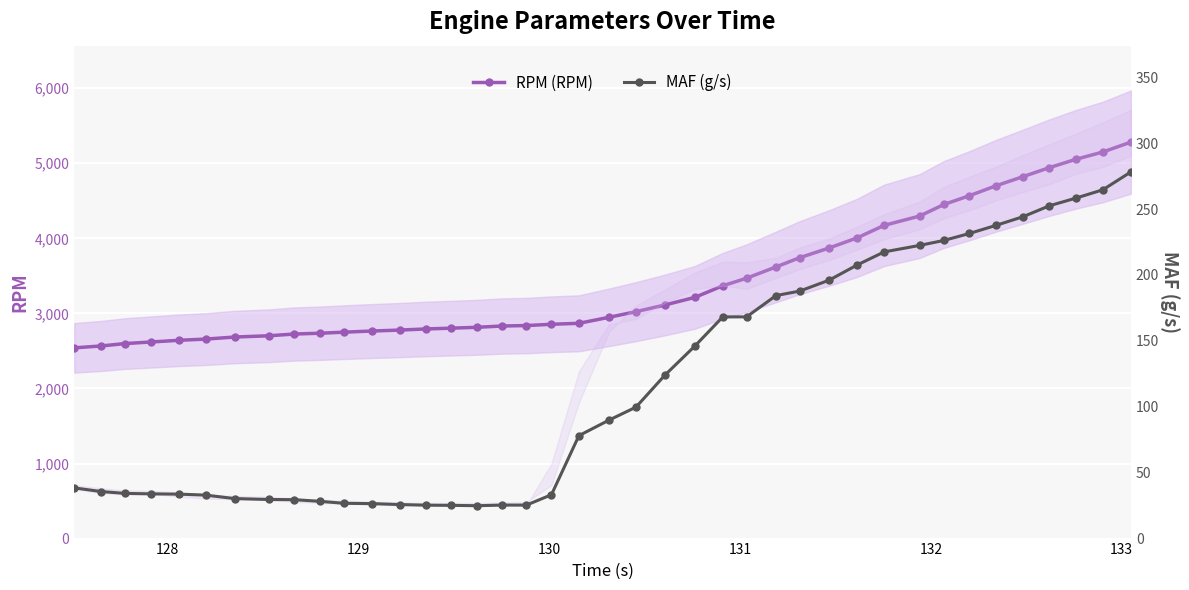

What is the smallest value displayed?

24.9